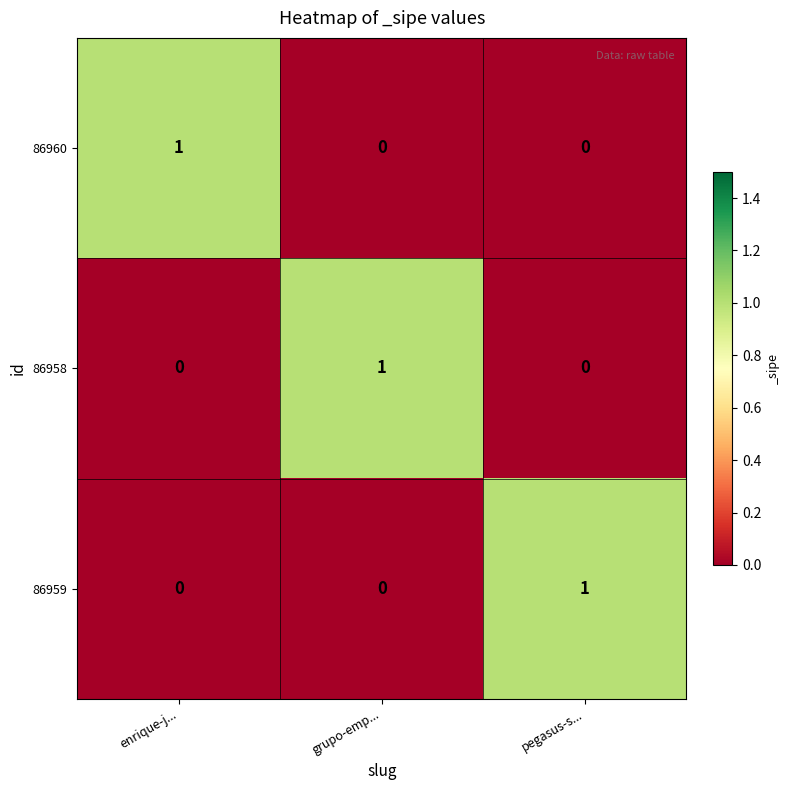

At how many categories does at least one series exceed 0?

3